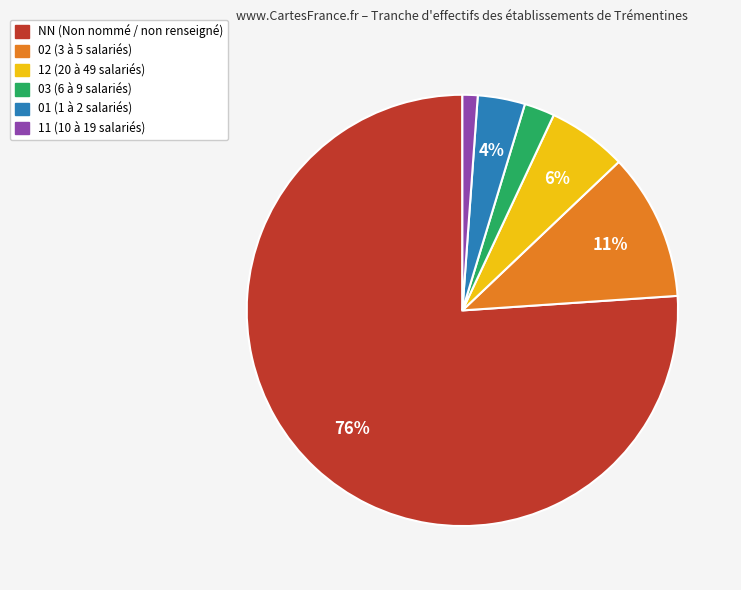

To the nearest percent, what is the average slice percentage?

17%